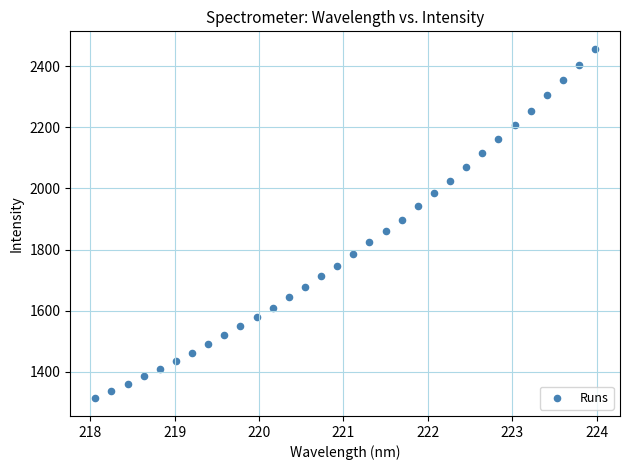

What is the range of X values (max minus min)?

5.9